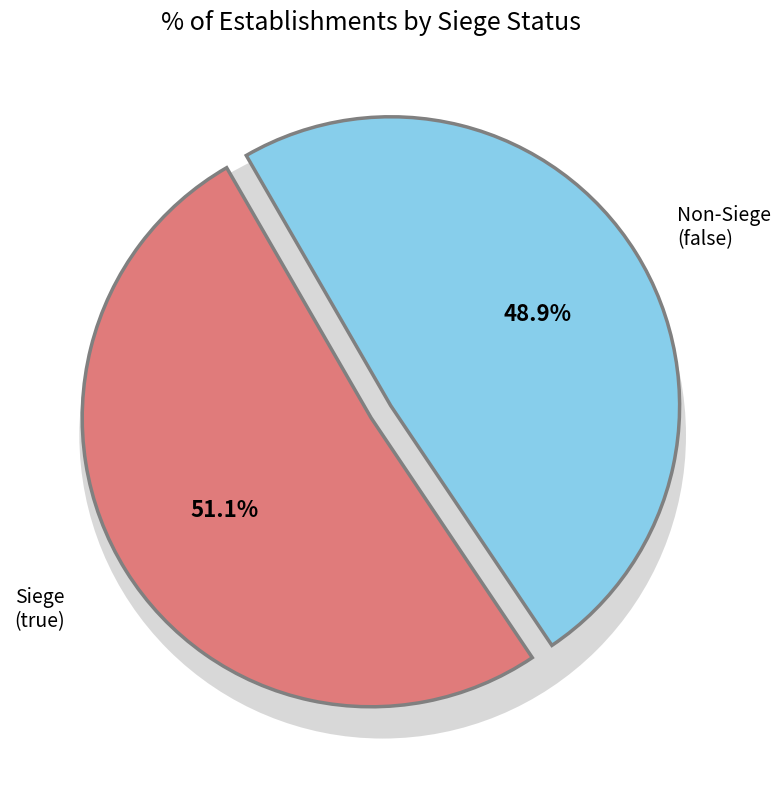

What percentage is the false slice, to the nearest percent?

49%